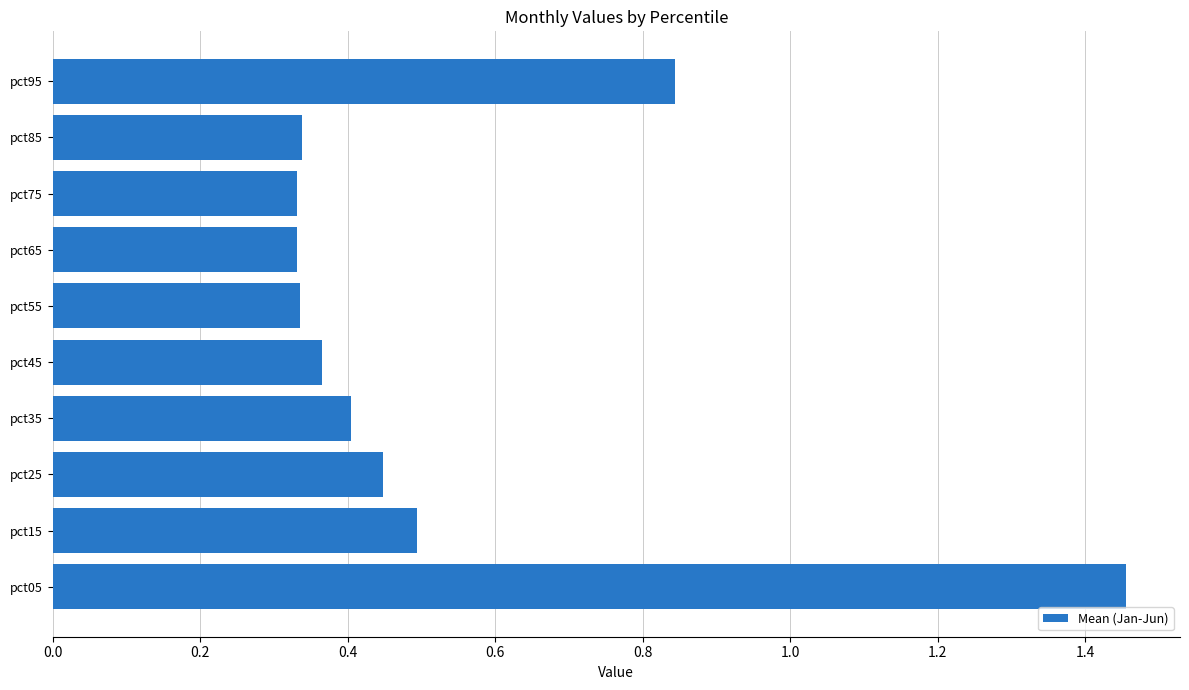

Is it true that the value at pct95 is 0.2?

False